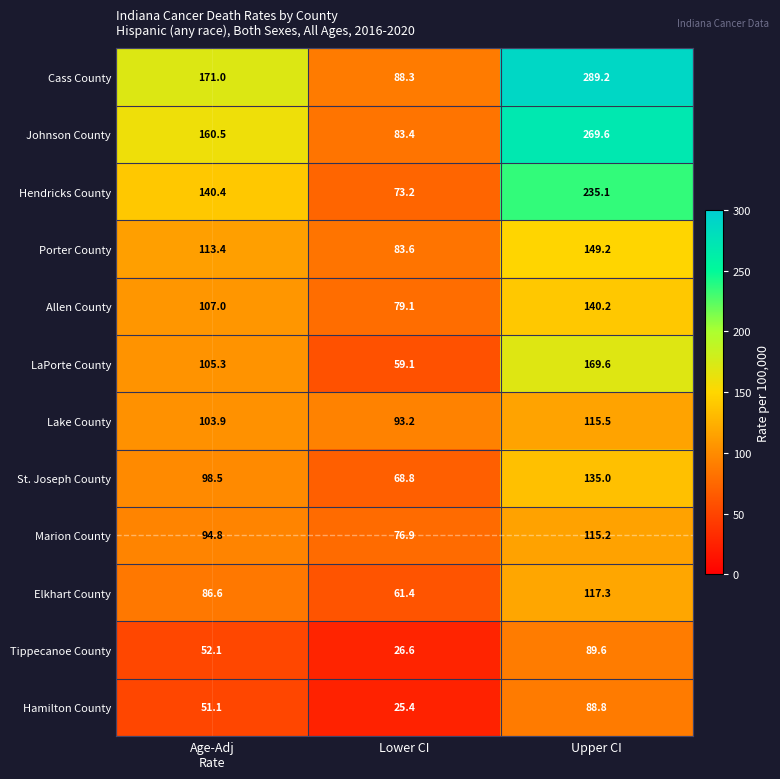

What is the average value of the Tippecanoe County series?

56.1